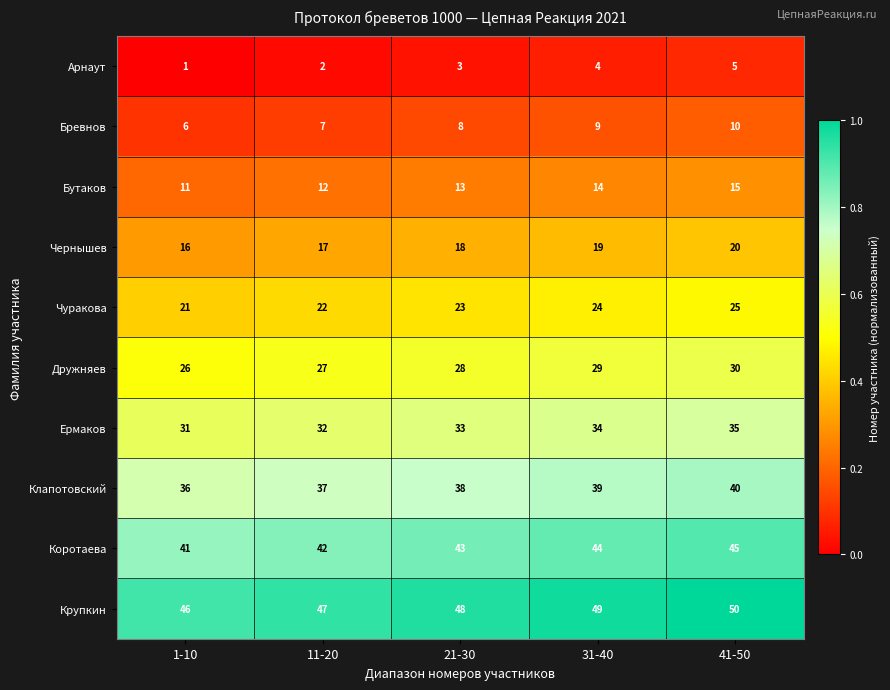

List the labels in order of Дружняев value, largest first.

41-50, 31-40, 21-30, 11-20, 1-10